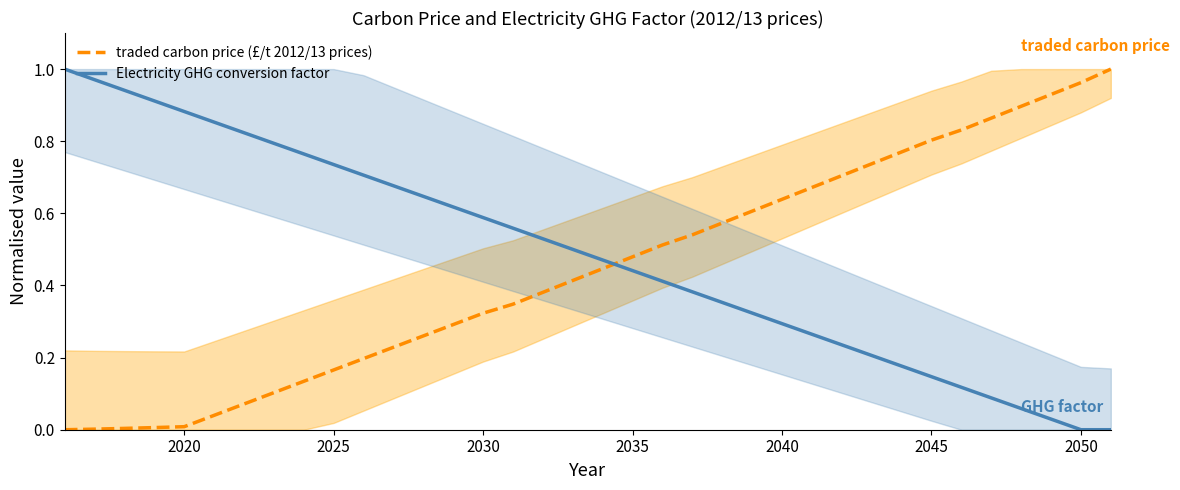

What is the difference between the second highest and second lowest values in the traded carbon price (£/t 2012/13 prices) series?

1.0